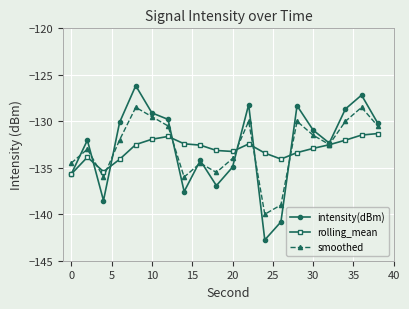

What is the minimum value shown in the chart?

-142.8